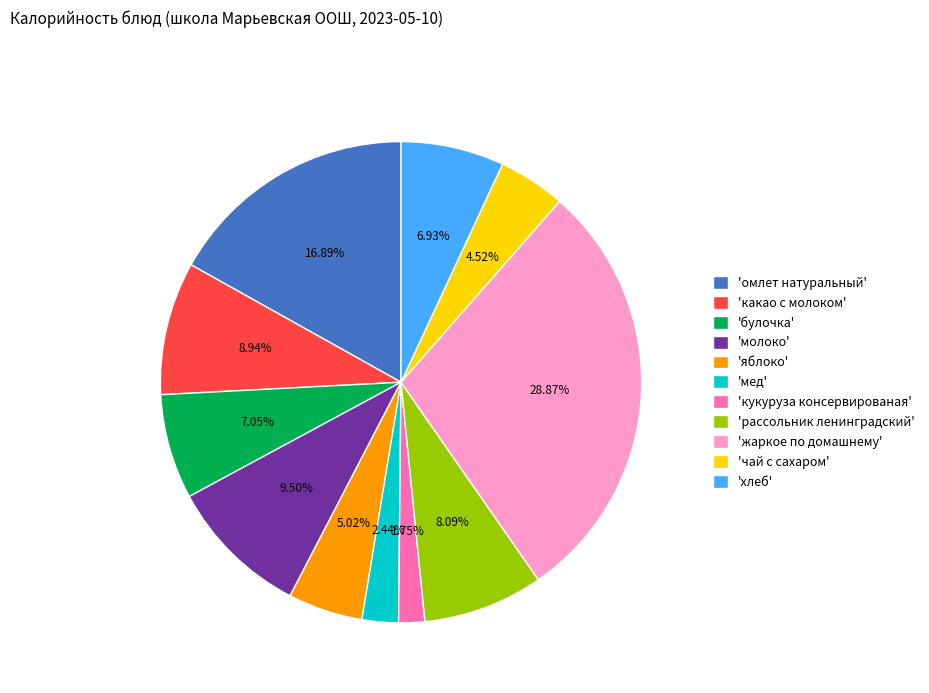

How many slices are in this pie chart?

11